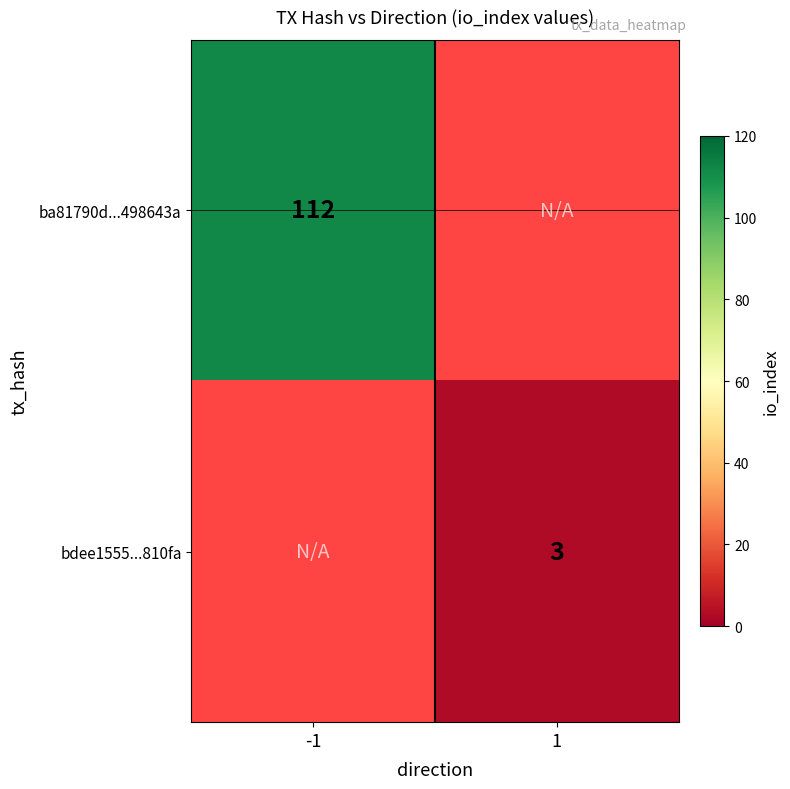

Is it true that bdee1555...810fa equals 3 at 1?

True